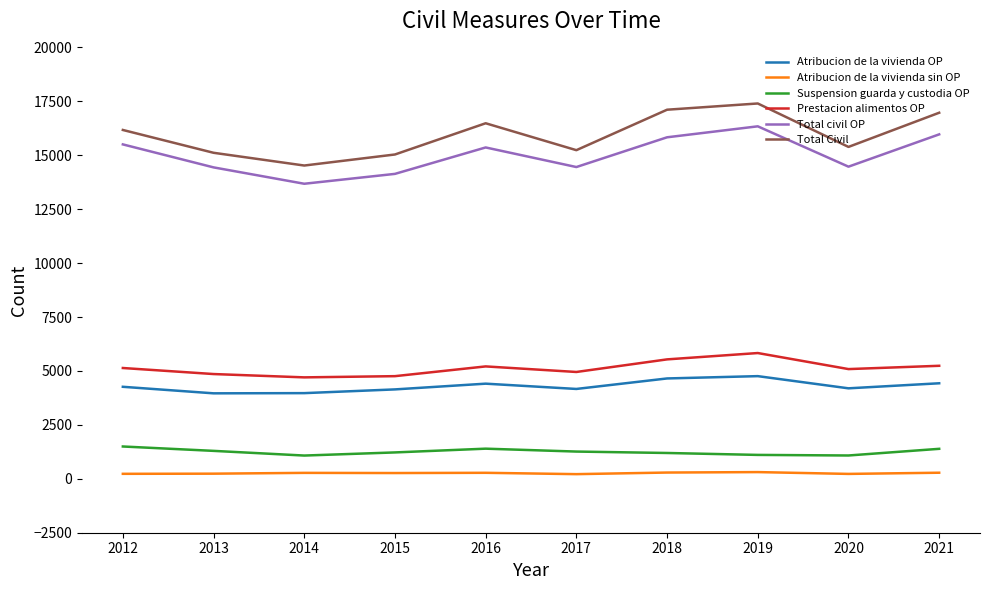

What is the minimum value for Suspension guarda y custodia OP?

1078